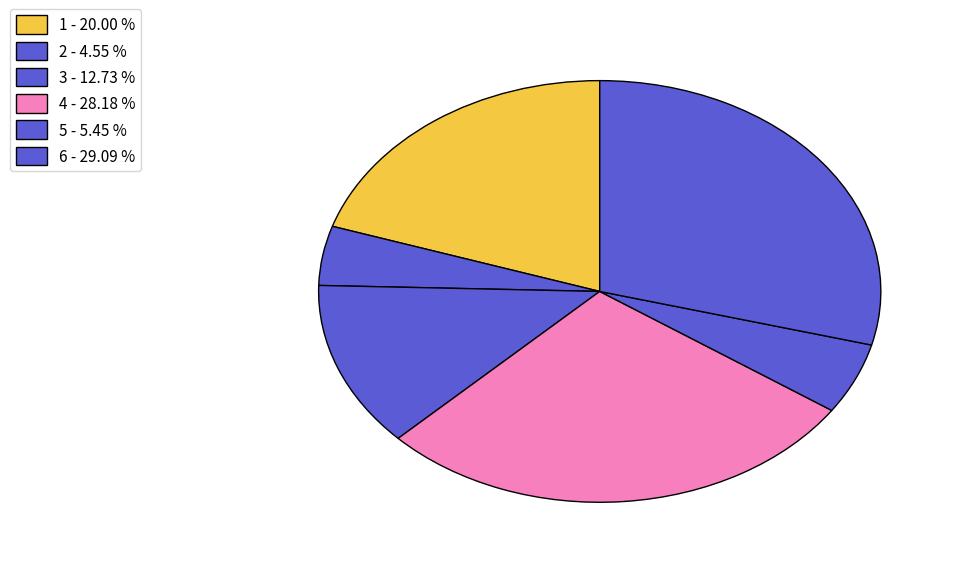

Is the sum of 1 and 4 greater than half?

No